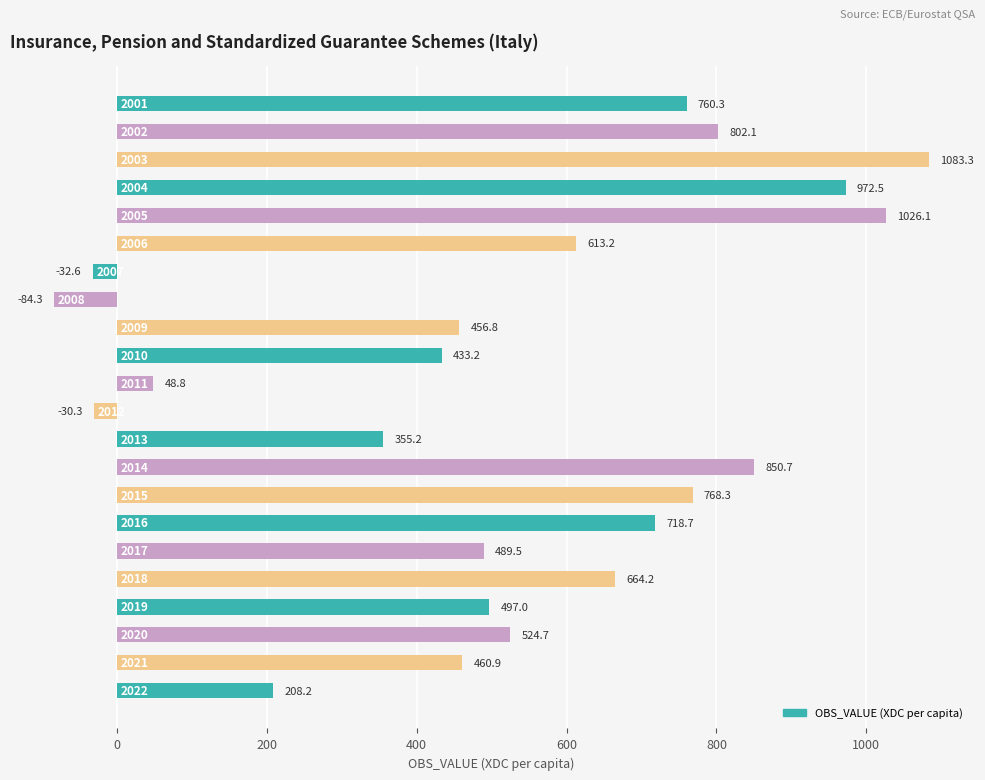

What is the maximum value shown in the chart?

1083.3